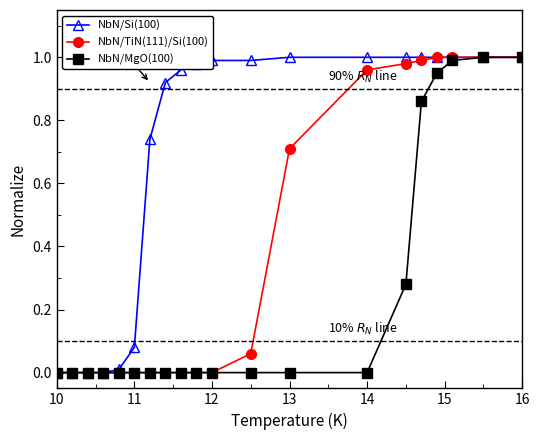

List the series in order of their overall mean, lowest first.

NbN/MgO(100), NbN/TiN(111)/Si(100), NbN/Si(100)